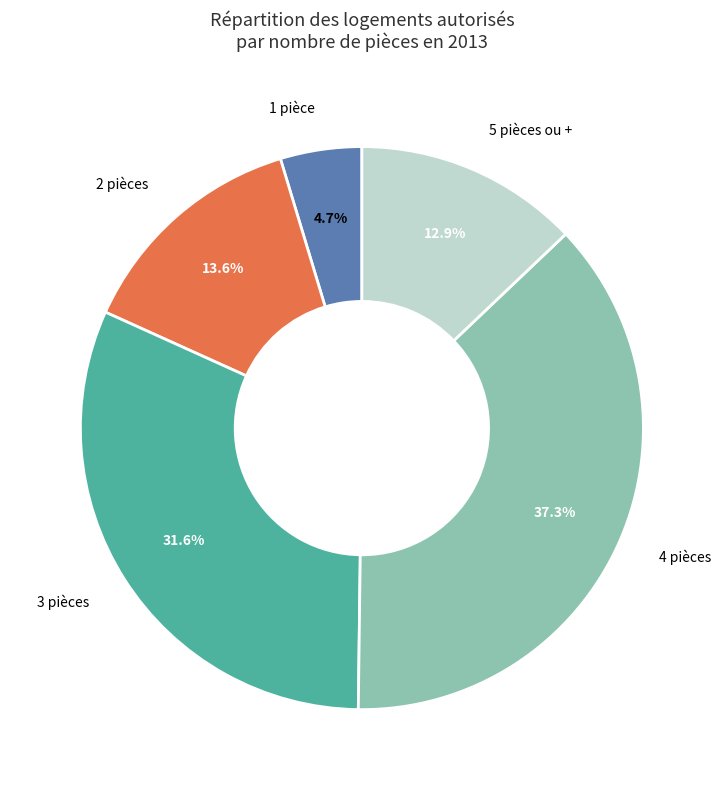

Is there a majority slice in this chart?

No